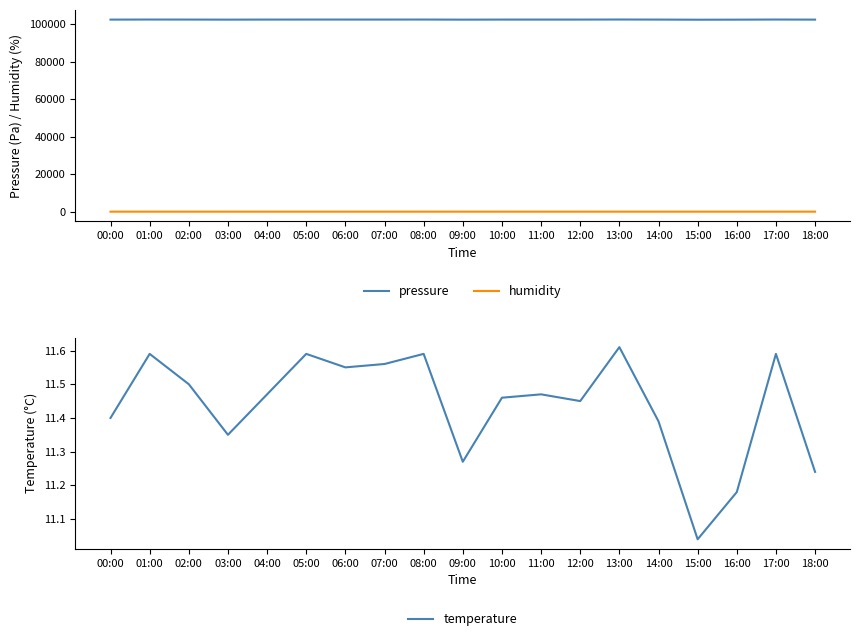

Between 06:00 and 03:00, which is larger?

06:00